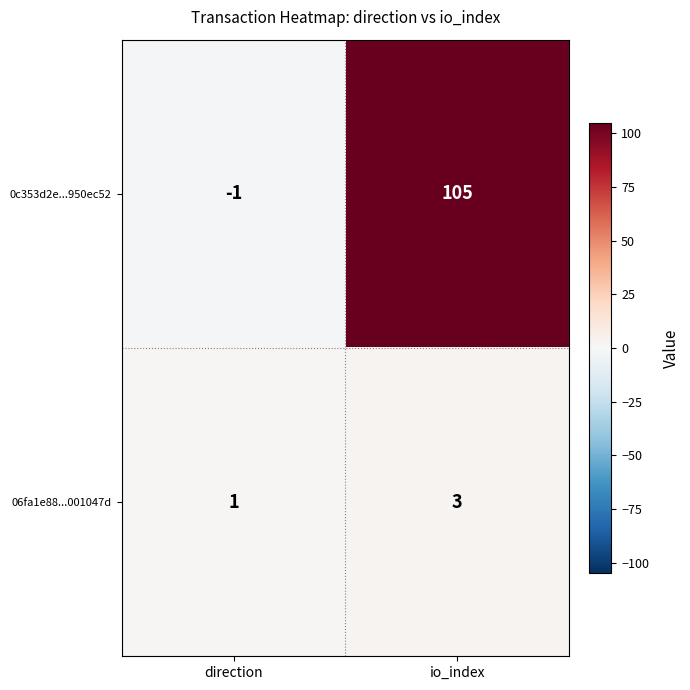

Which category has the lowest value in the 06fa1e88...001047d series?

direction